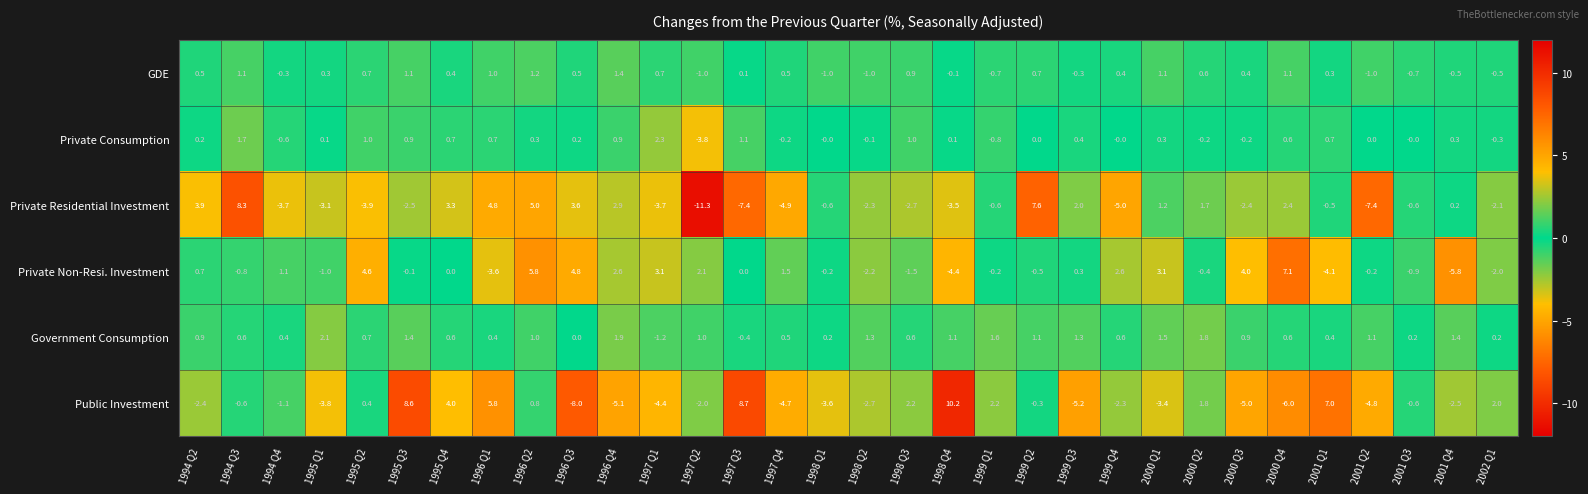

True or false: Private Consumption has a value of -0.0 at 1999 Q4.

True